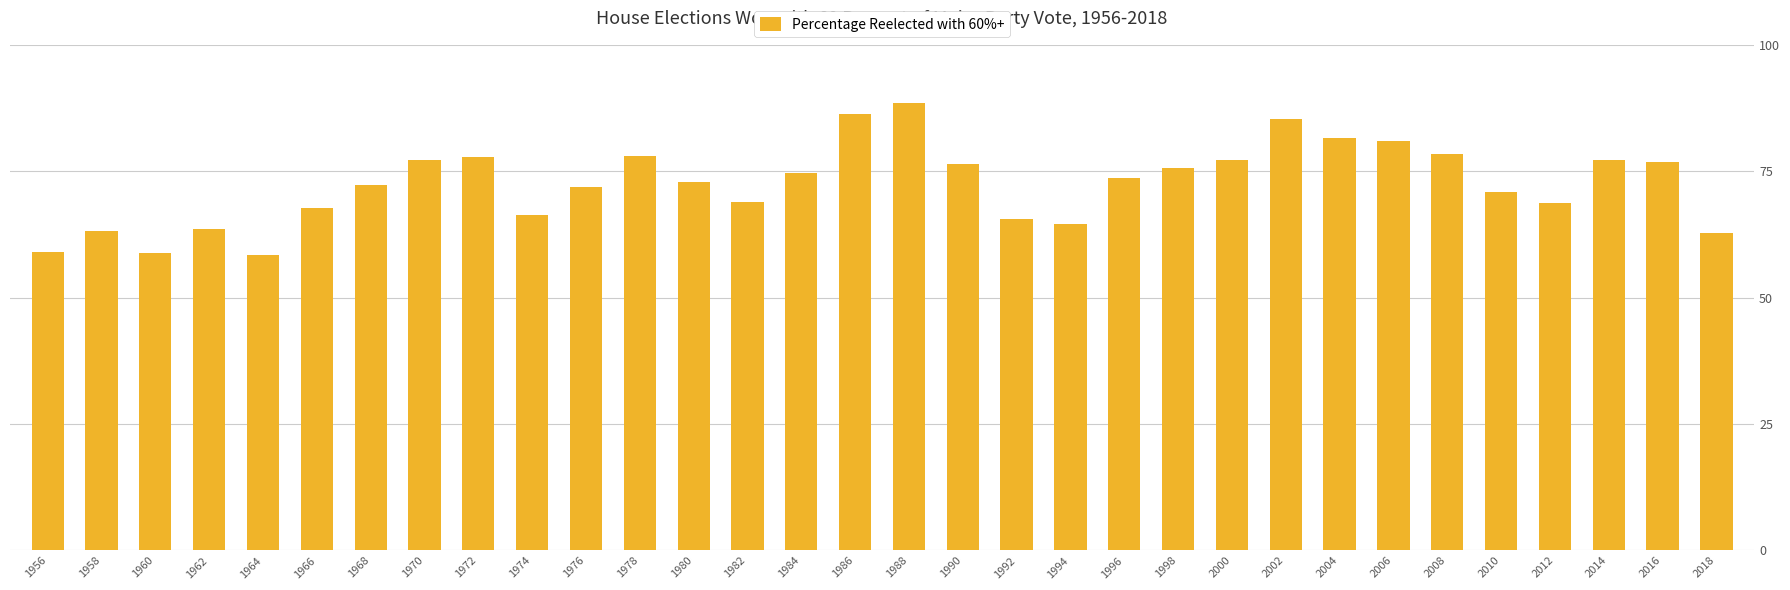

The chart shows a value of 58.5 at 1964. True or false?

True